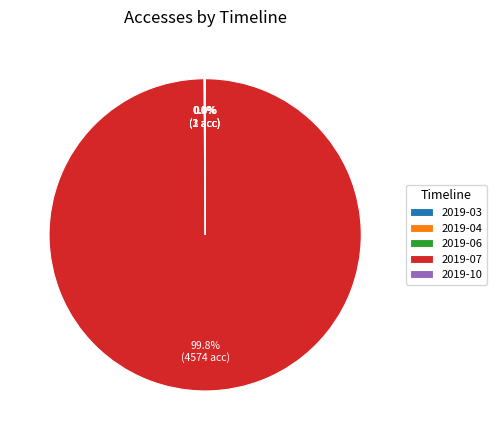

What is the largest slice in the pie chart?

2019-07